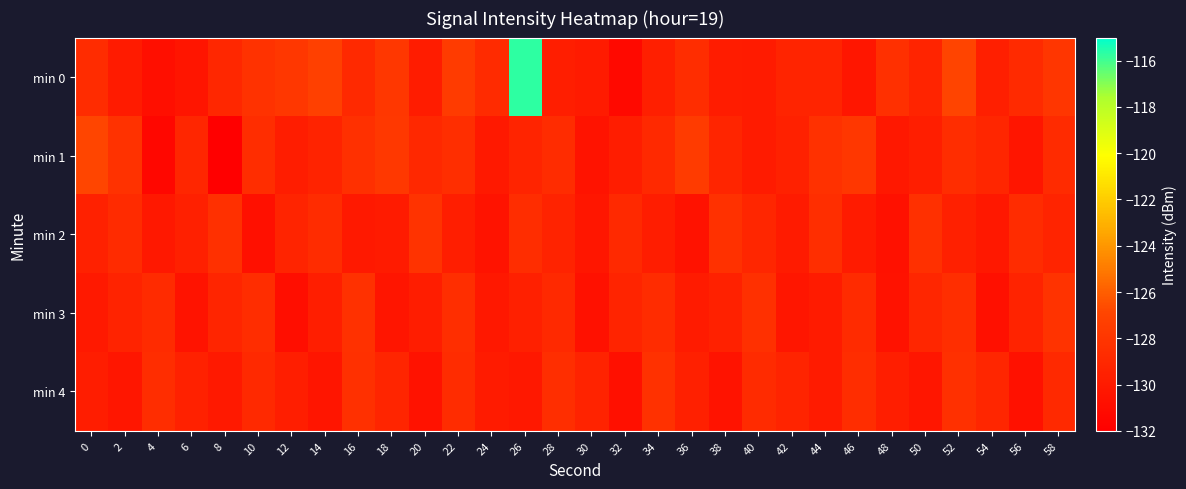

What is the difference between the highest and lowest values at 0?

3.2